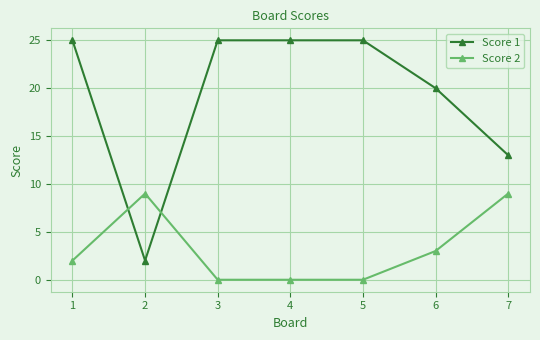

What is the sum of all Score 1 values?

135